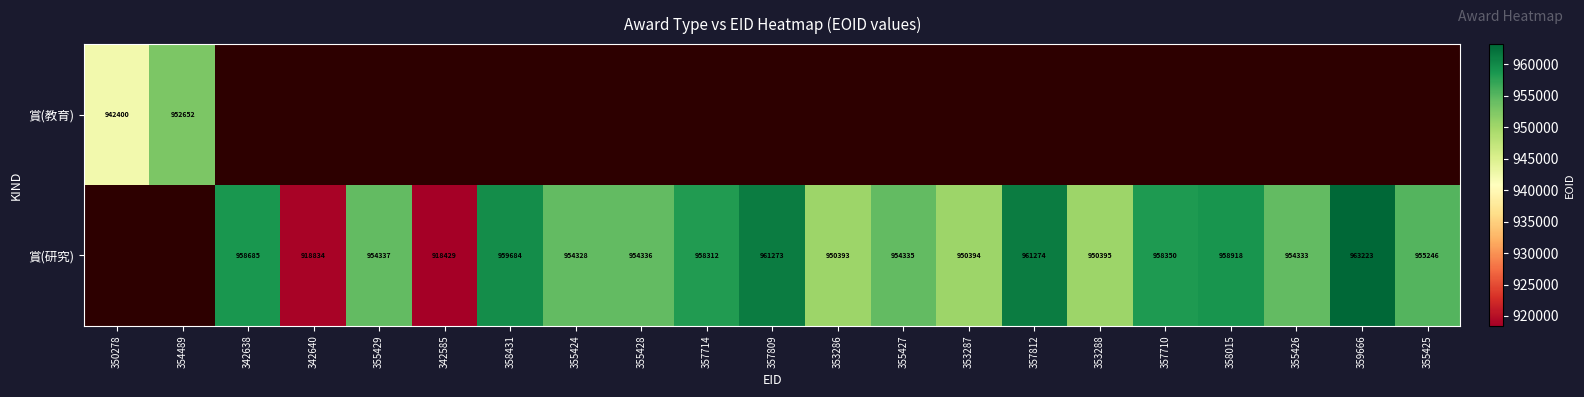

What is the difference between the 賞(研究) values at 357710 and 342640?

39516